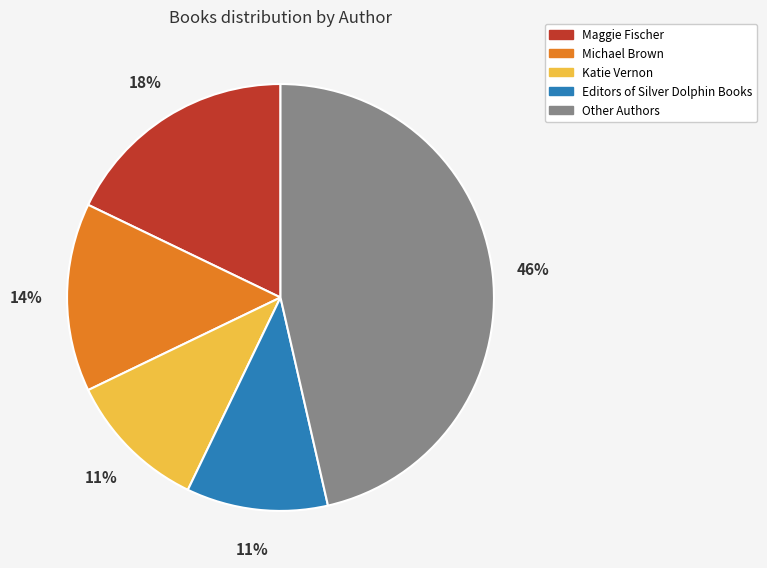

Is there a majority slice in this chart?

No